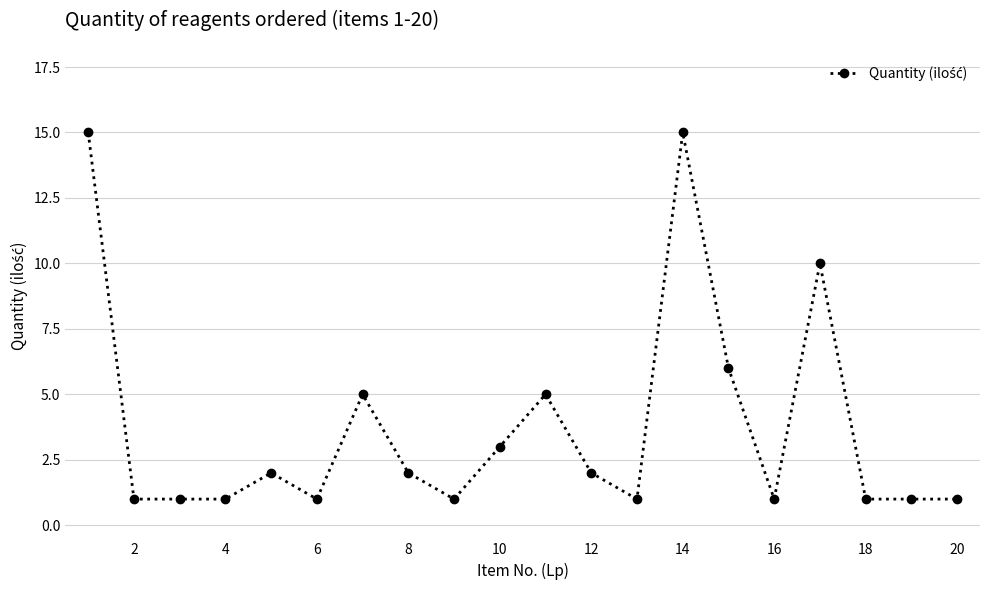

True or false: the data has more than 1 interior local peaks.

True